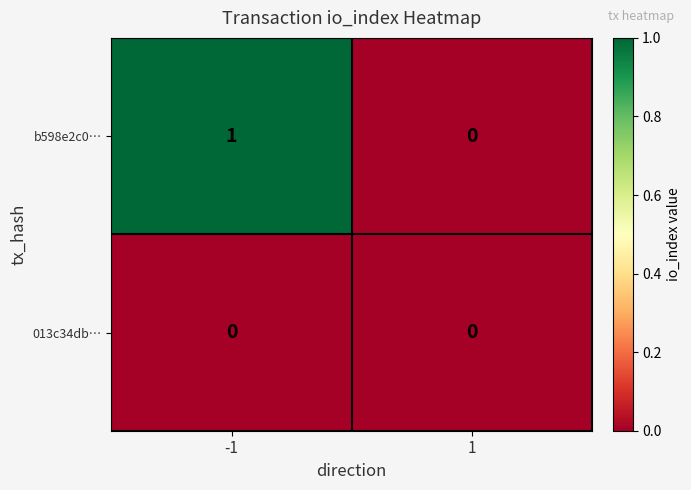

Is the value of 013c34db… at -1 greater than the value of b598e2c0… at -1?

No